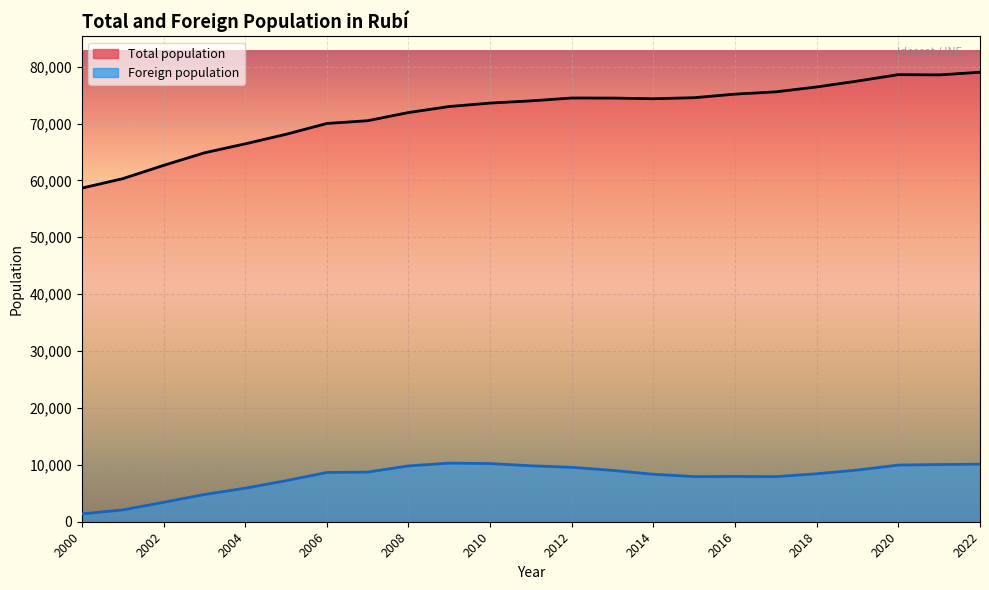

At which label is Foreign population closest to 5839?

2004